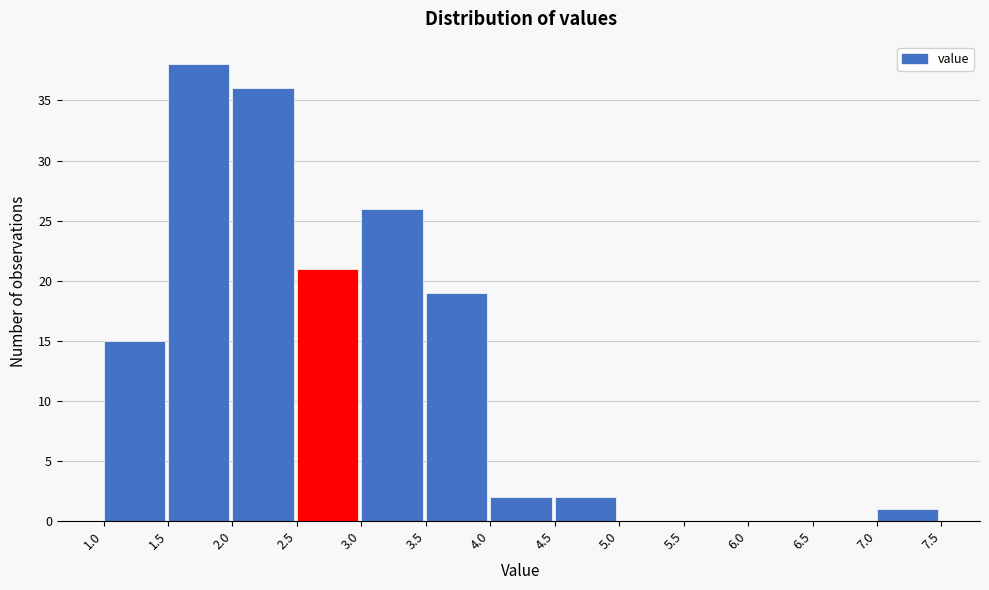

Reading left to right, list every bar in this chart as the range it spans on the x-axis followed by its height. The values are not printed on the chart, so give them approximately, as read against the axis.

1.0 to 1.5: 15
1.5 to 2.0: 38
2.0 to 2.5: 36
2.5 to 3.0: 21
3.0 to 3.5: 26
3.5 to 4.0: 19
4.0 to 4.5: 2
4.5 to 5.0: 2
5.0 to 5.5: 0
5.5 to 6.0: 0
6.0 to 6.5: 0
6.5 to 7.0: 0
7.0 to 7.5: 1